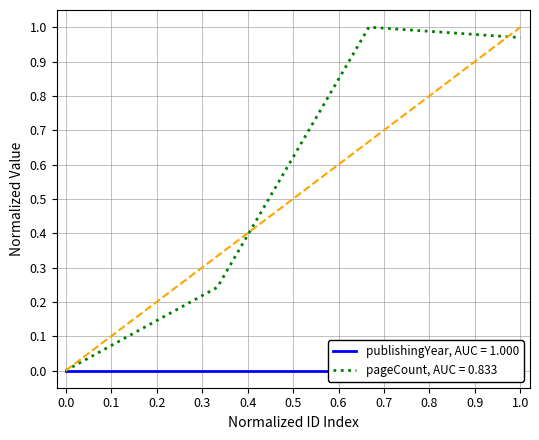

What is the difference between the second highest and second lowest values?

0.7